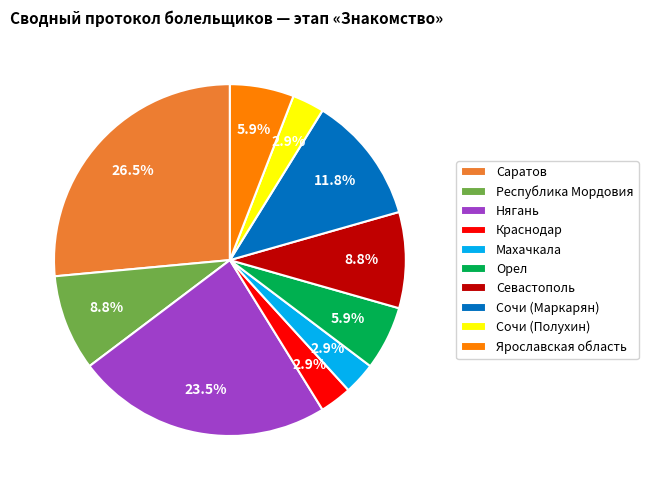

To the nearest percent, what is the difference between the largest and smallest slice percentages?

24%